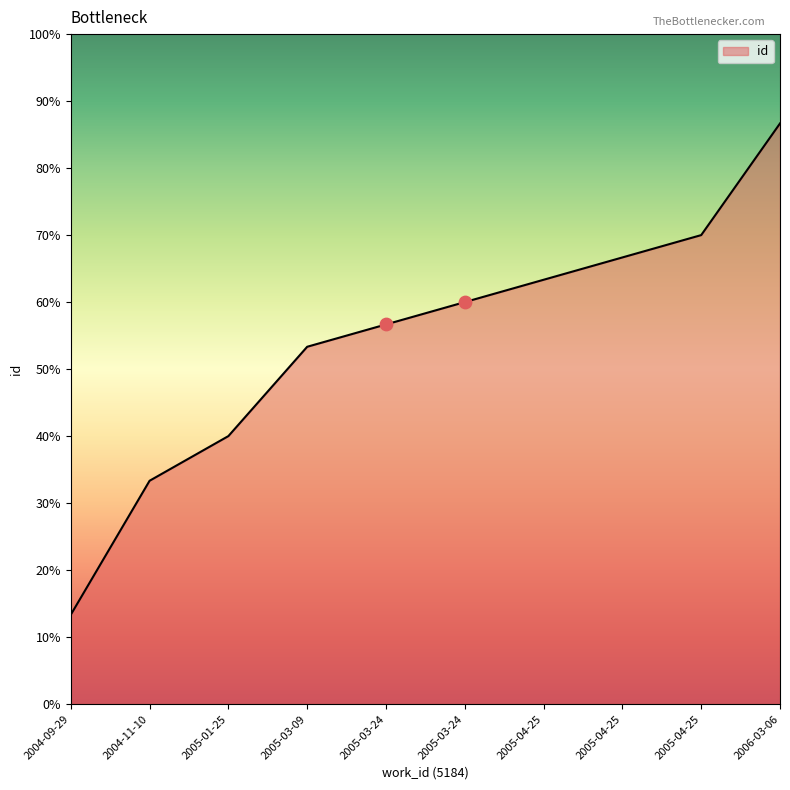

What is the ratio of the value at 2006-03-06 to the value at 2005-03-24?

1.0